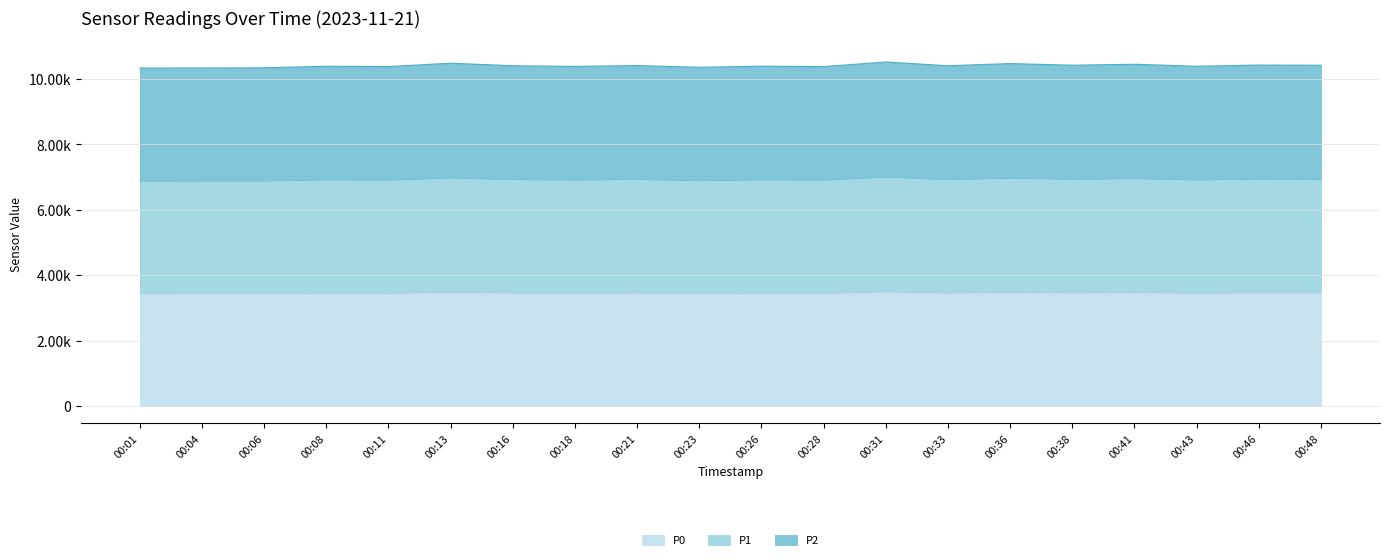

The P2 series shows 5669.5 at 00:18. True or false?

False